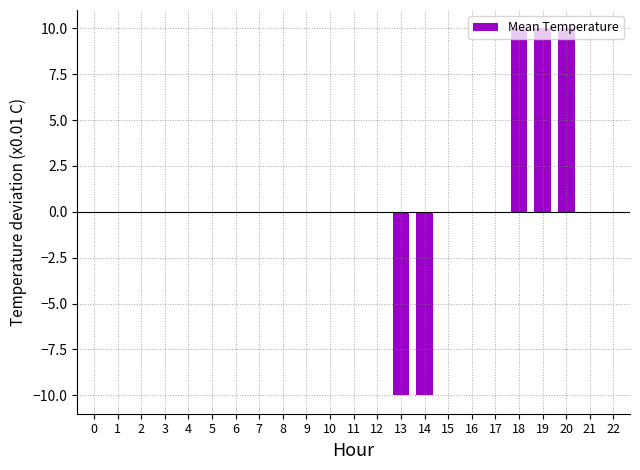

True or false: the data shows 10 at 18.

True